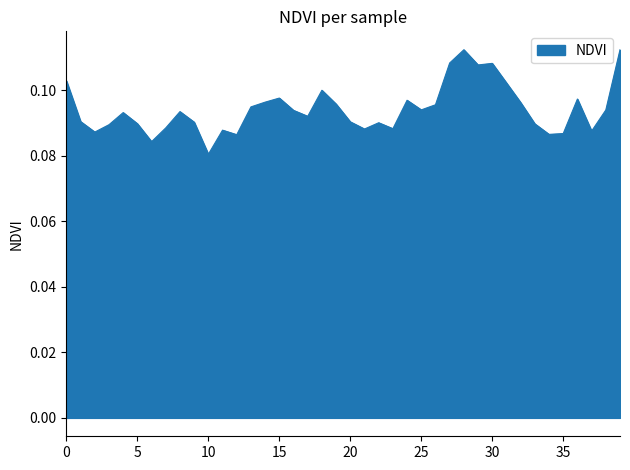

Is this an area chart (filled region under the line)?

Yes